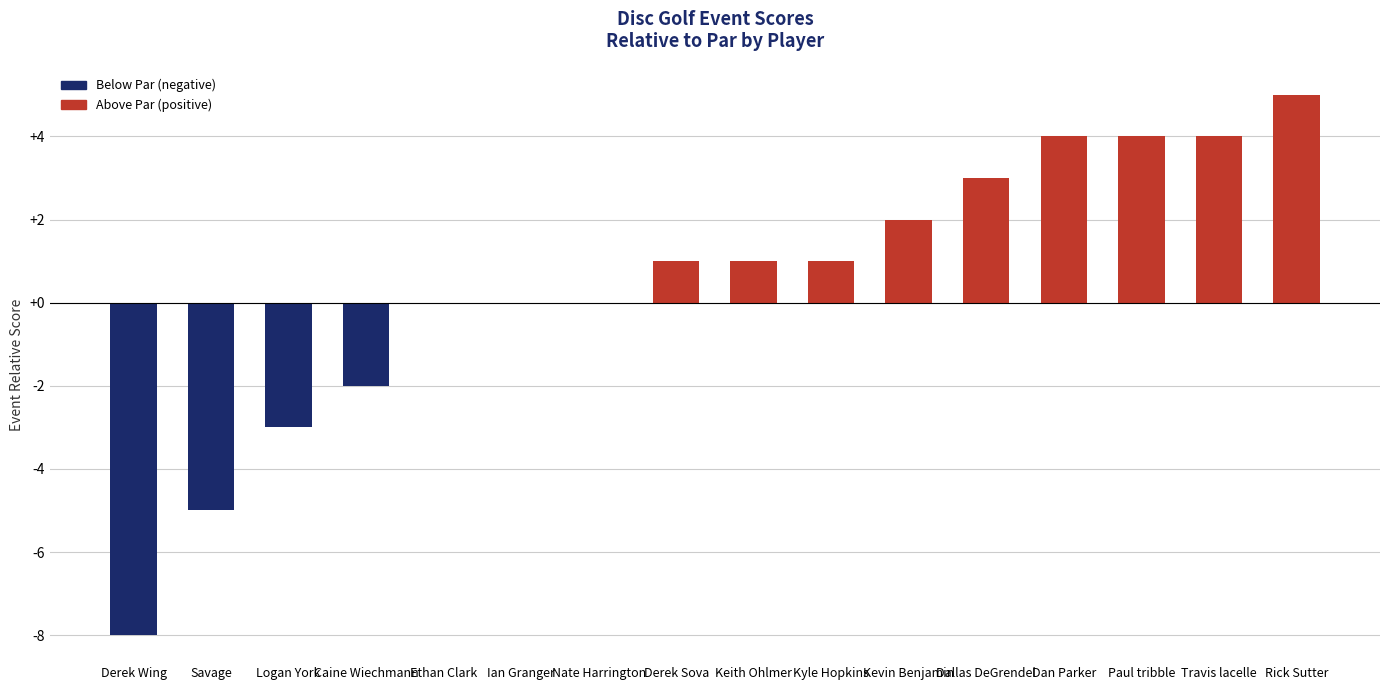

How many series are shown in this chart?

1